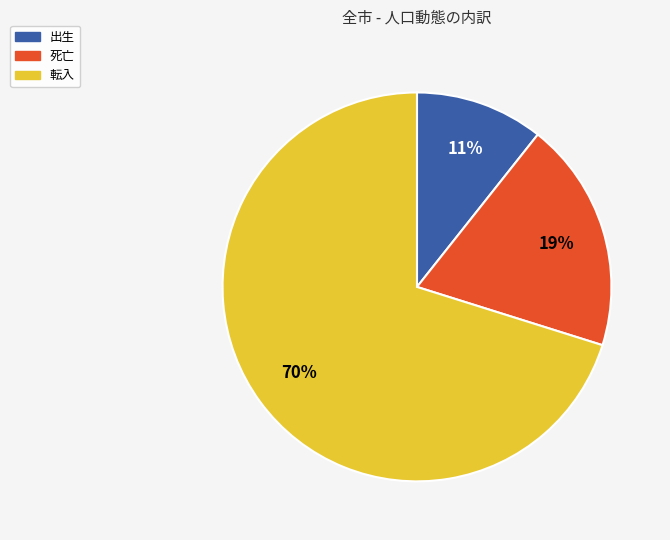

What is the ratio of the value at 出生 to the value at 死亡?

0.6